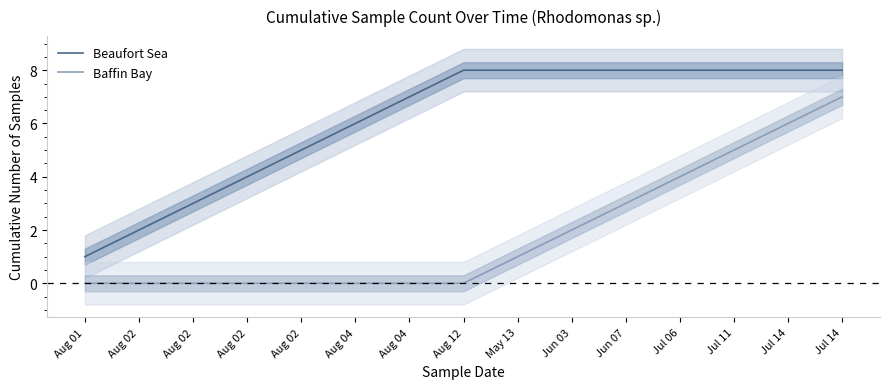

Which category has the highest value across all series?

Aug 12